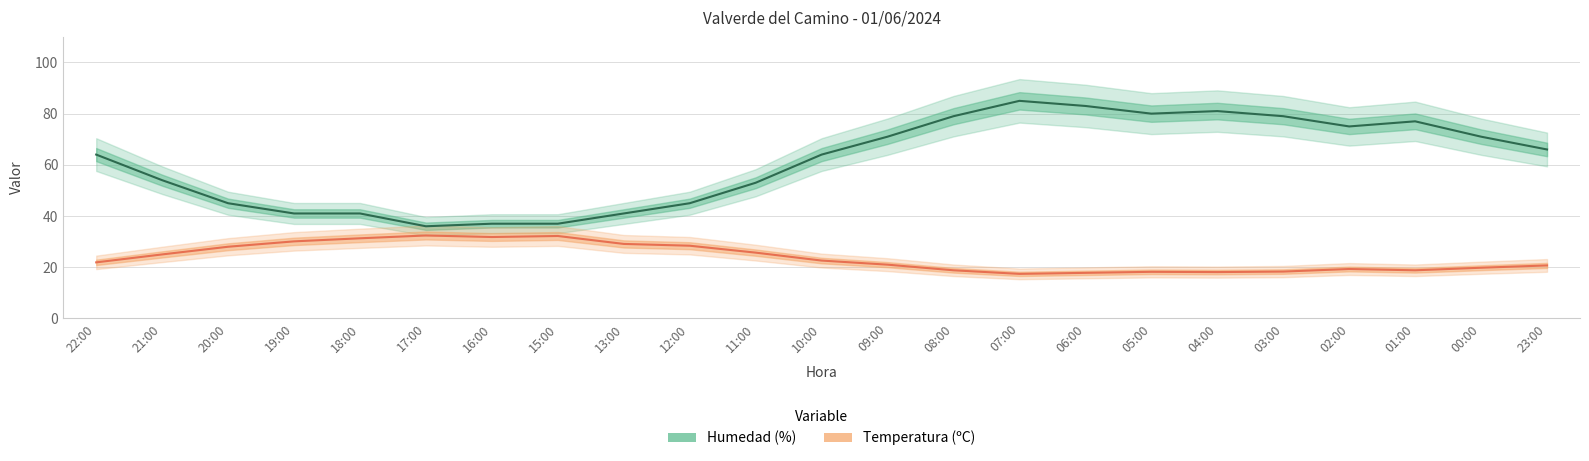

In Temperatura (ºC), how many points are higher than both neighbors (excluding endpoints)?

4